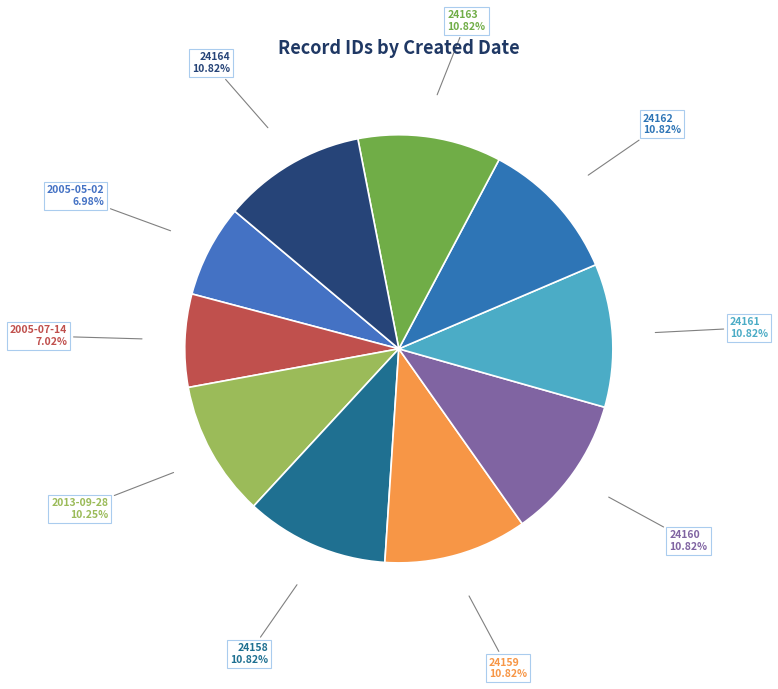

Count the number of slices in the pie.

10